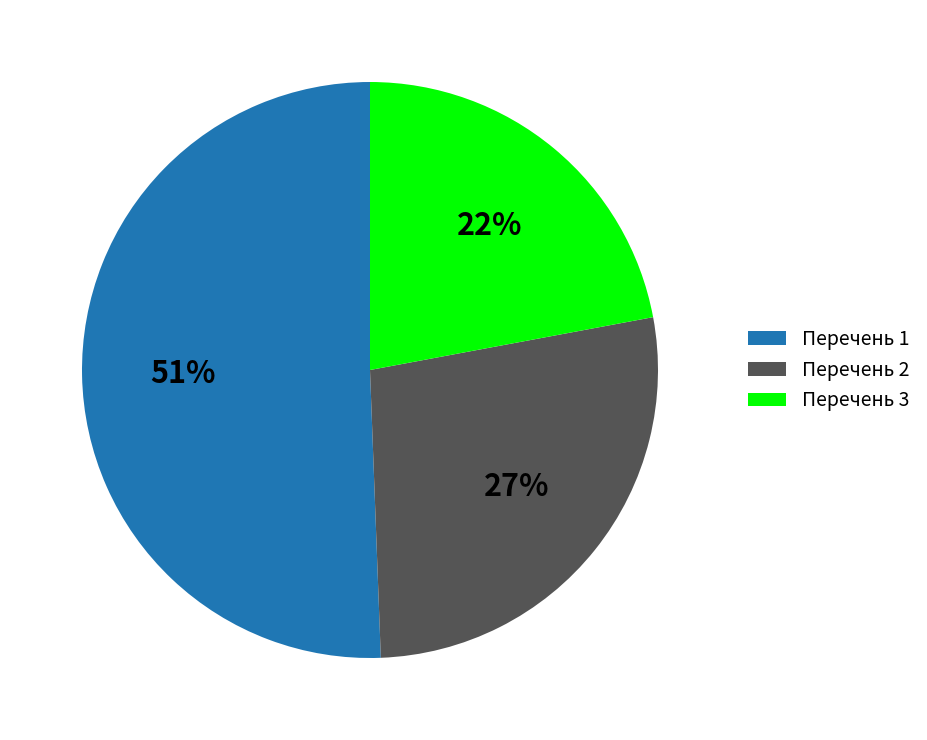

What is the ratio of the value at Перечень 1 to the value at Перечень 2?

1.9